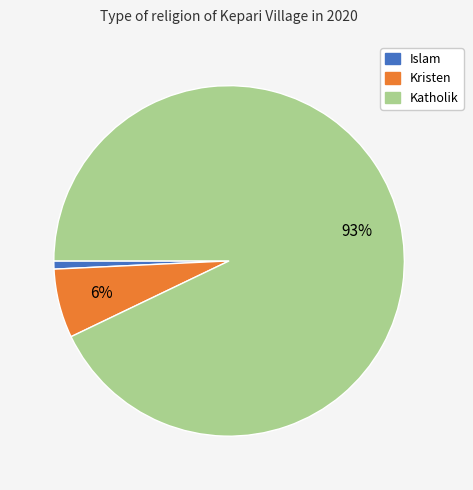

Is there any slice that represents more than half of the pie?

Yes